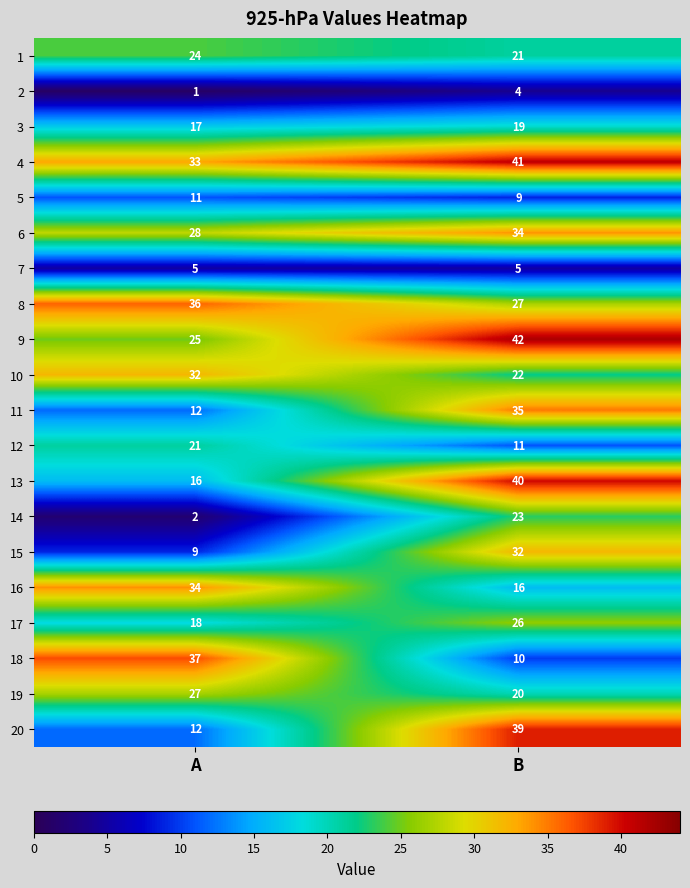

What is the difference between the 16 values at A and B?

18